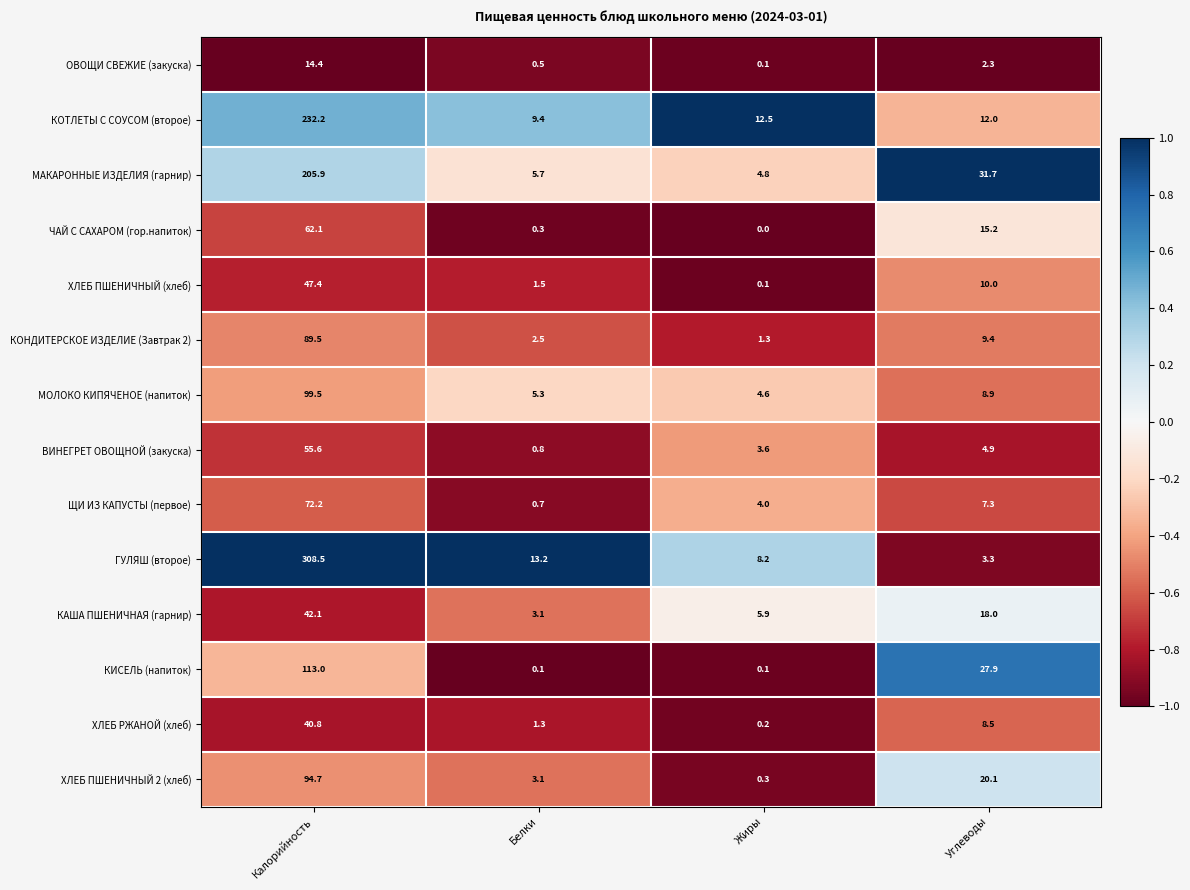

What is the sum of the ЩИ ИЗ КАПУСТЫ (первое) values at Углеводы and Белки?

8.0